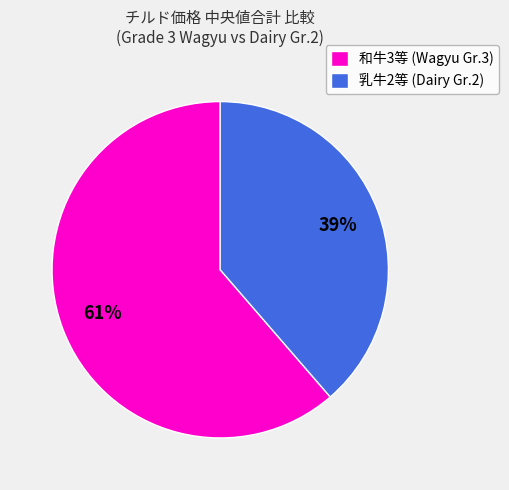

To the nearest percent, what is the average slice percentage?

50%